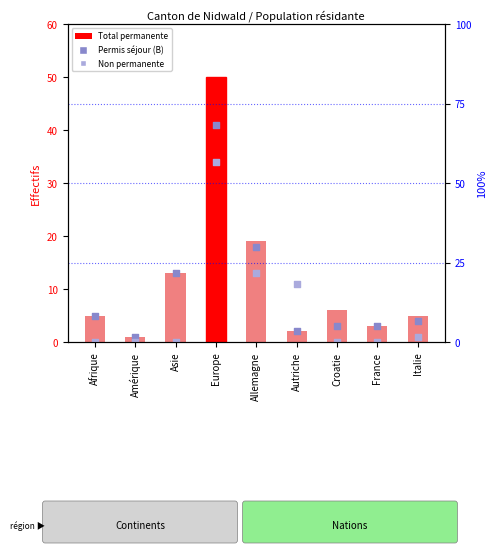

Which series has the largest total across all categories?

Total permanente